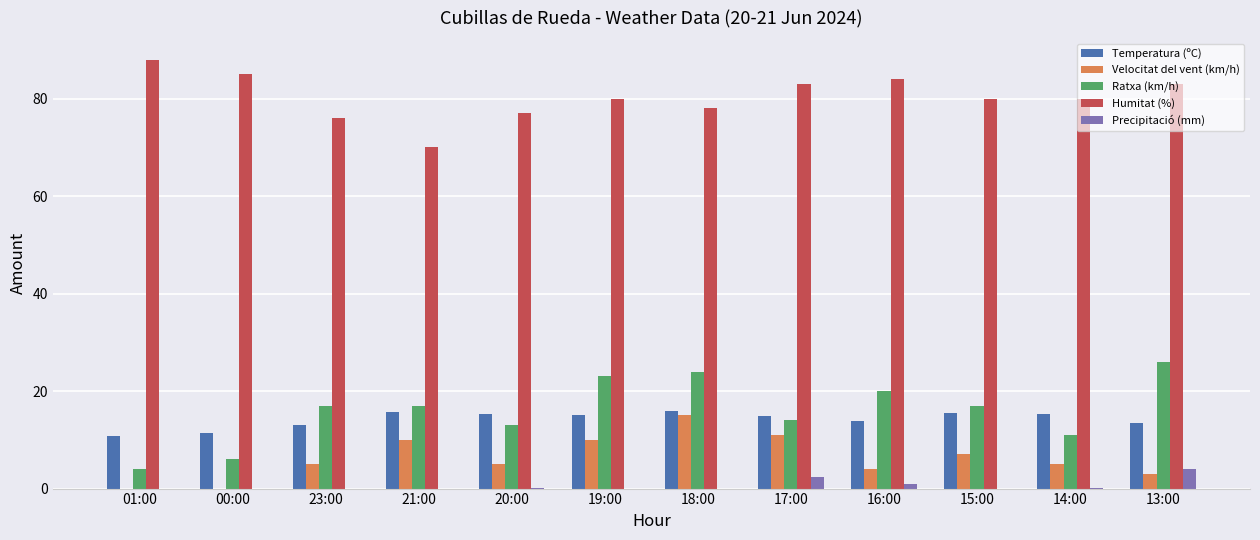

Between 18:00 and 14:00, which series saw the biggest shift?

Ratxa (km/h)